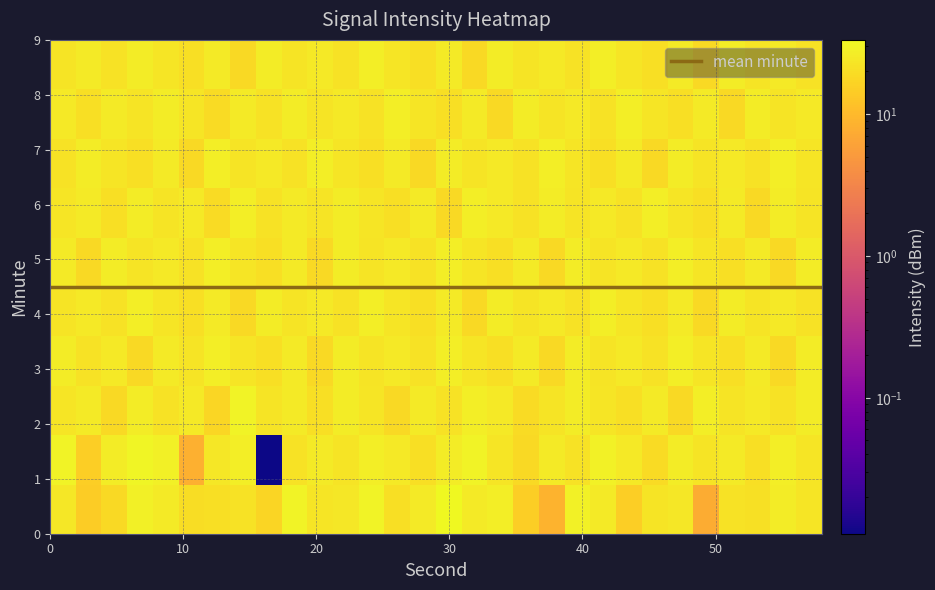

Count the number of data series in this chart.

10